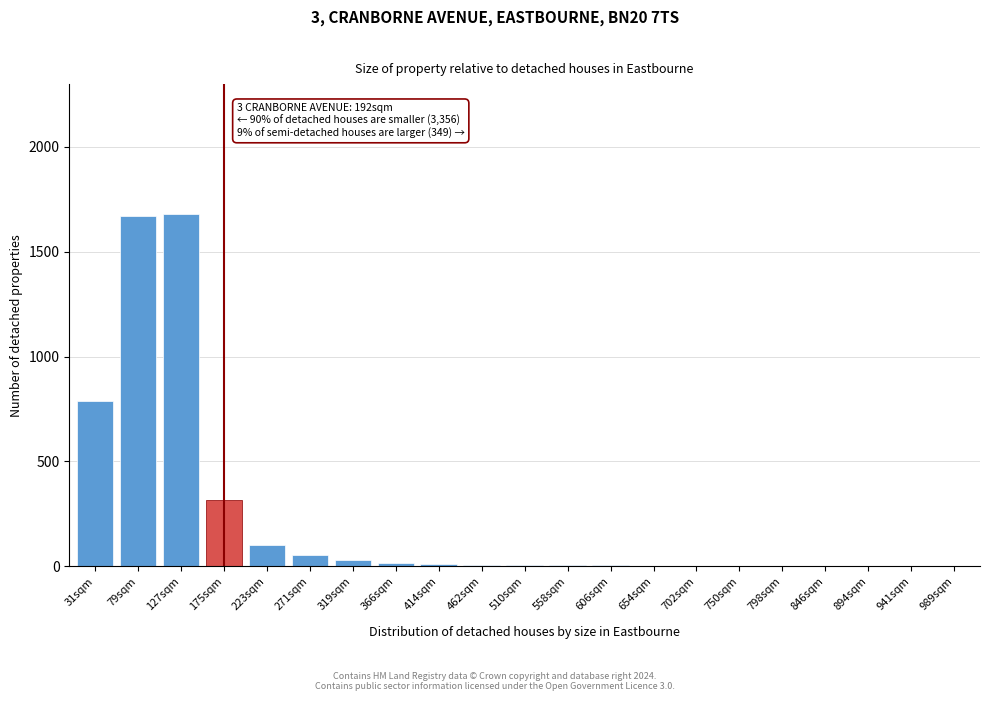

What is the greatest value displayed?

1680